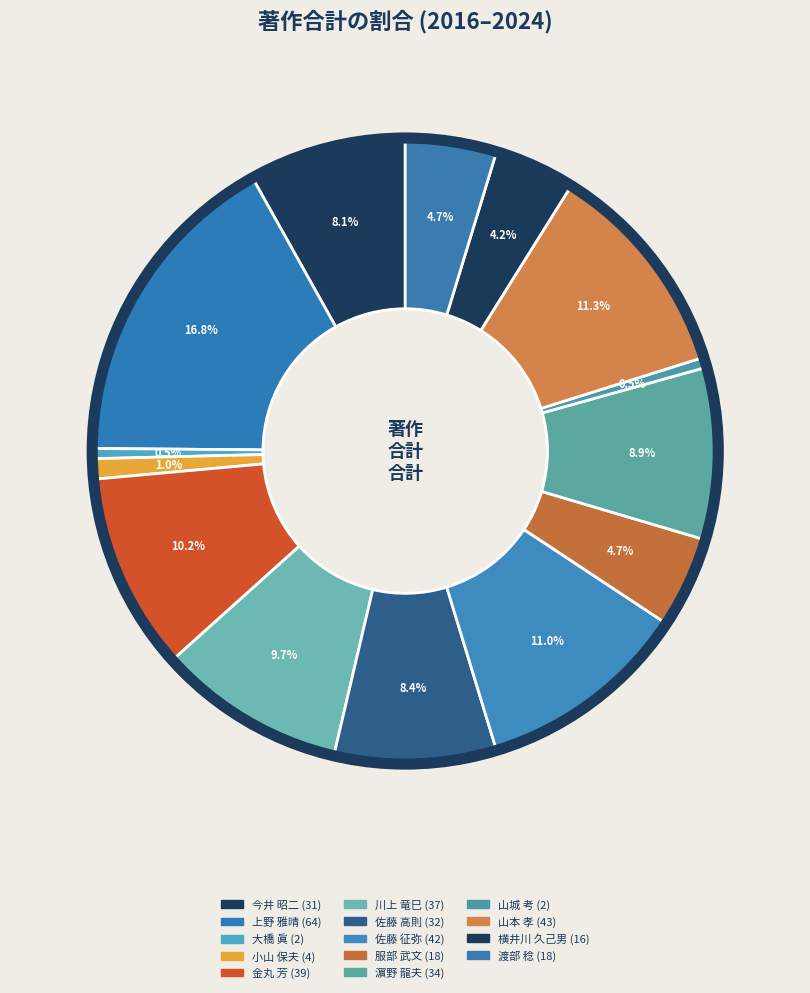

Count the number of slices in the pie.

14